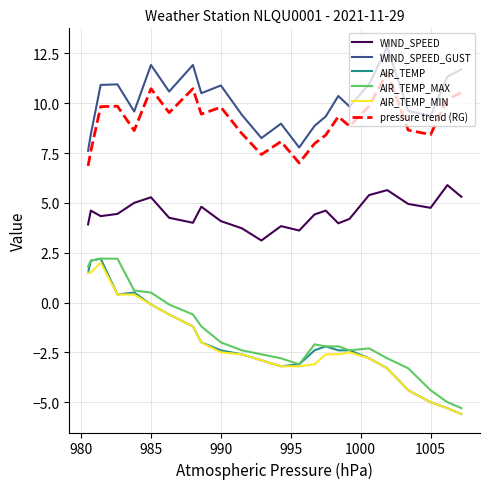

True or false: WIND_SPEED and pressure trend (RG) intersect in this chart.

False